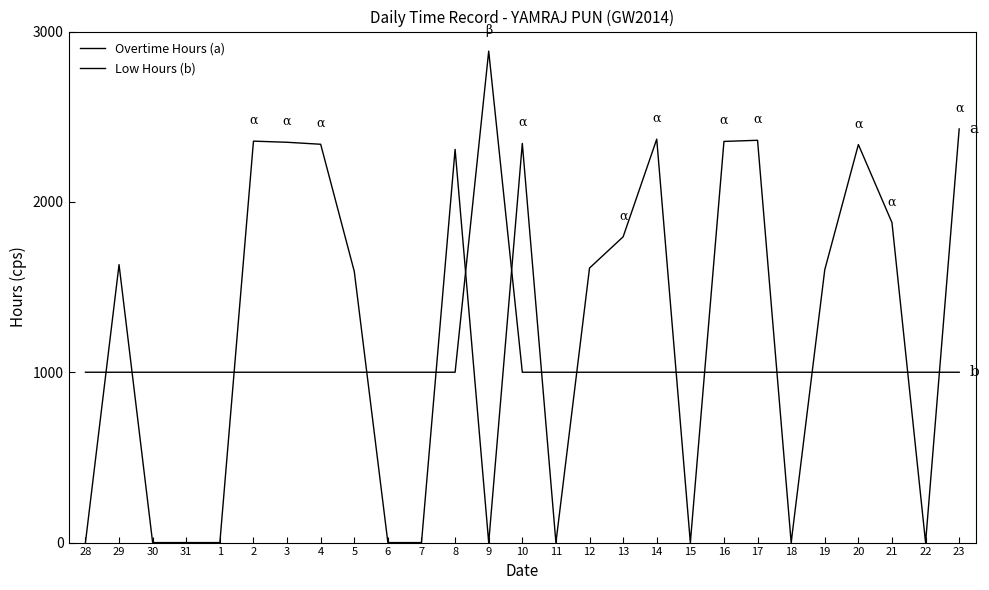

What is the label of the 17th point from the left?

13